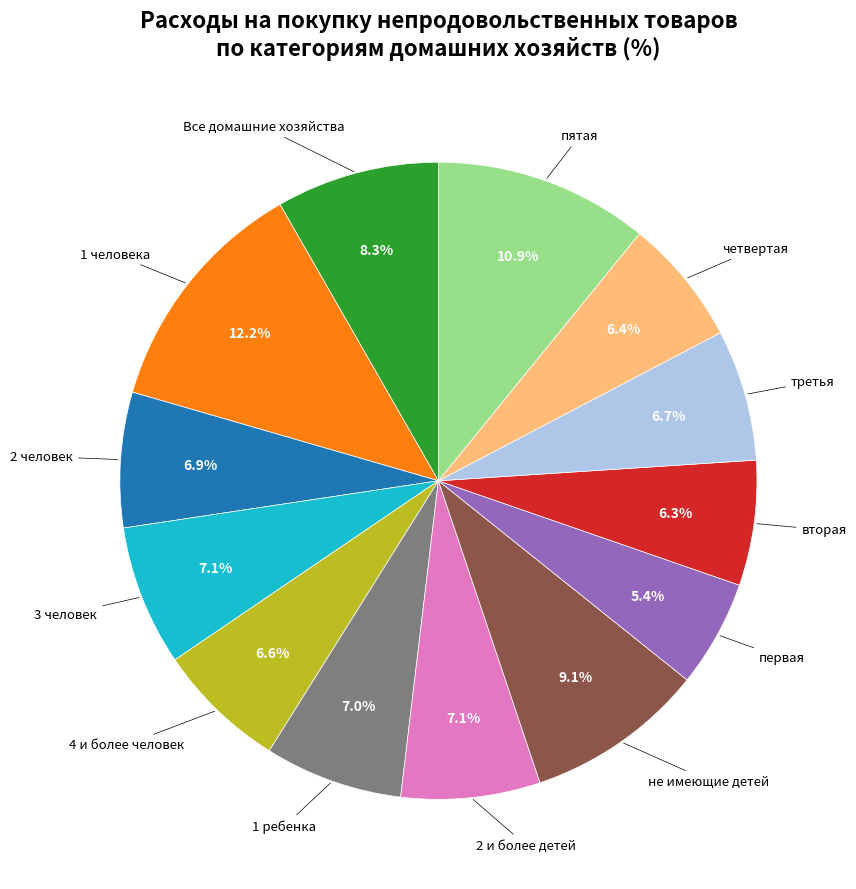

How many segments does this pie chart have?

13